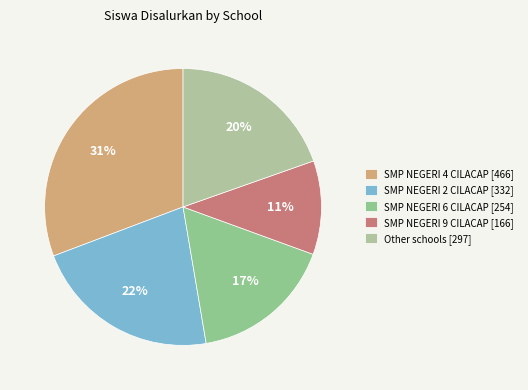

How many segments does this pie chart have?

5